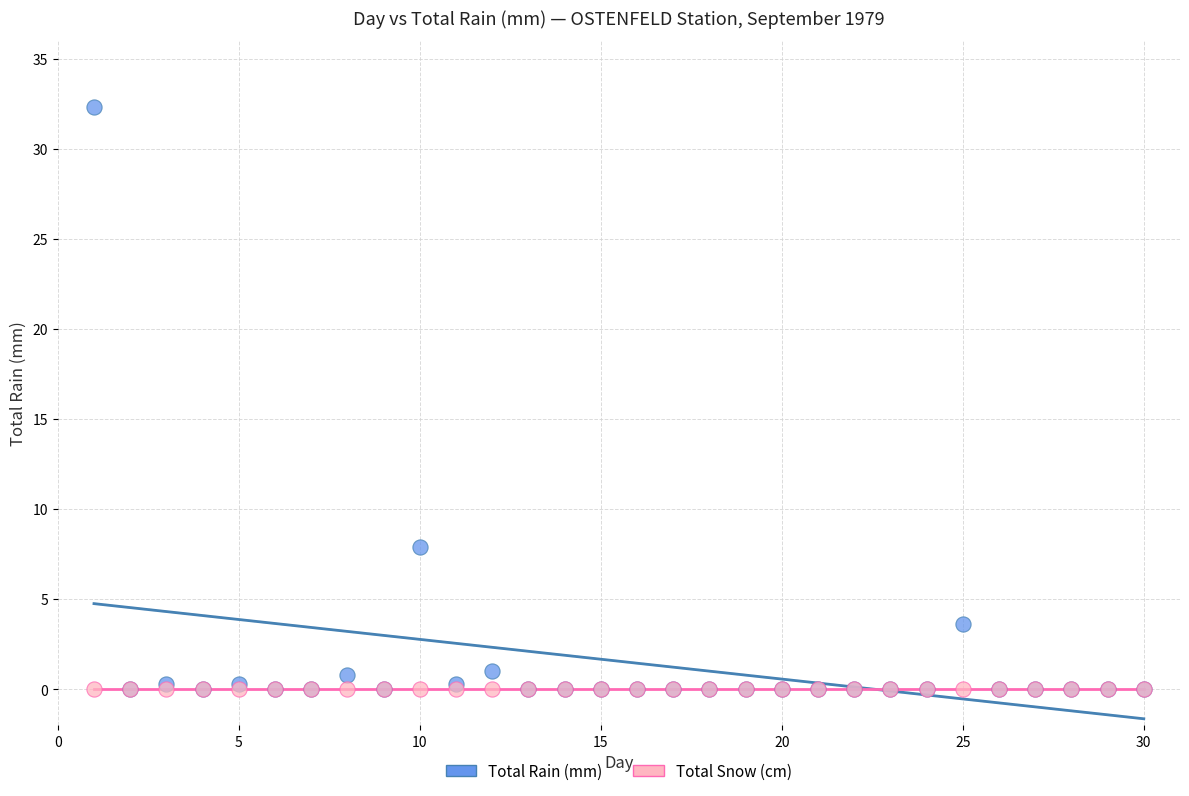

Which series contains the highest Y value?

Total Rain (mm)